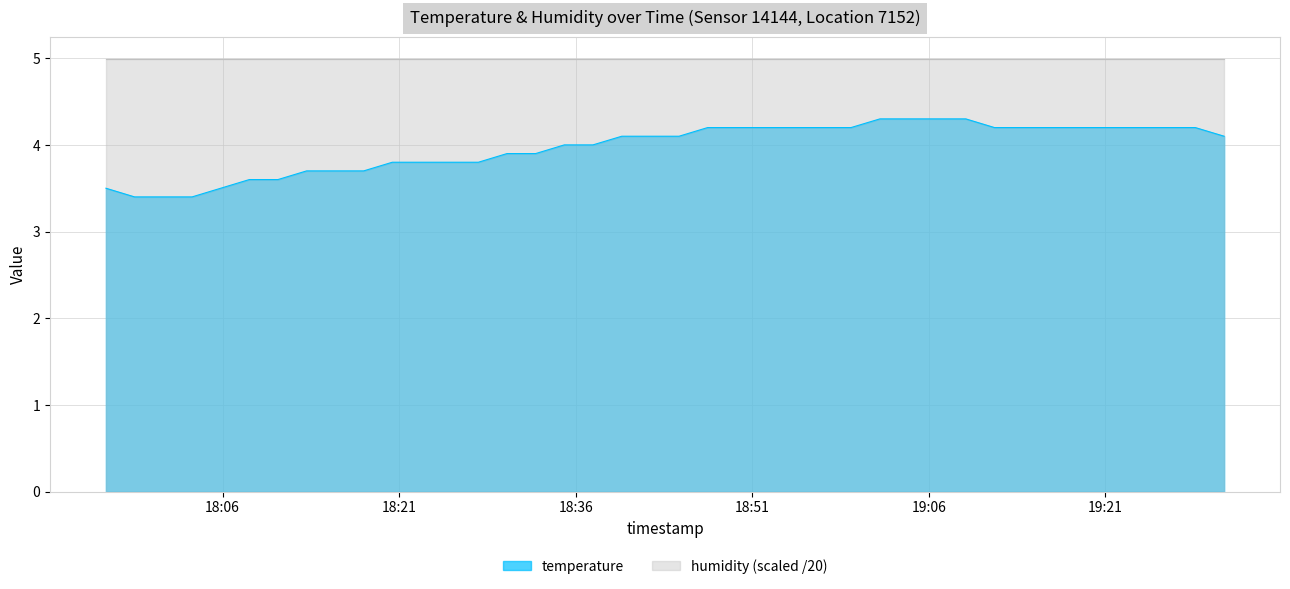

What is the difference between the maximum and minimum values?

0.9